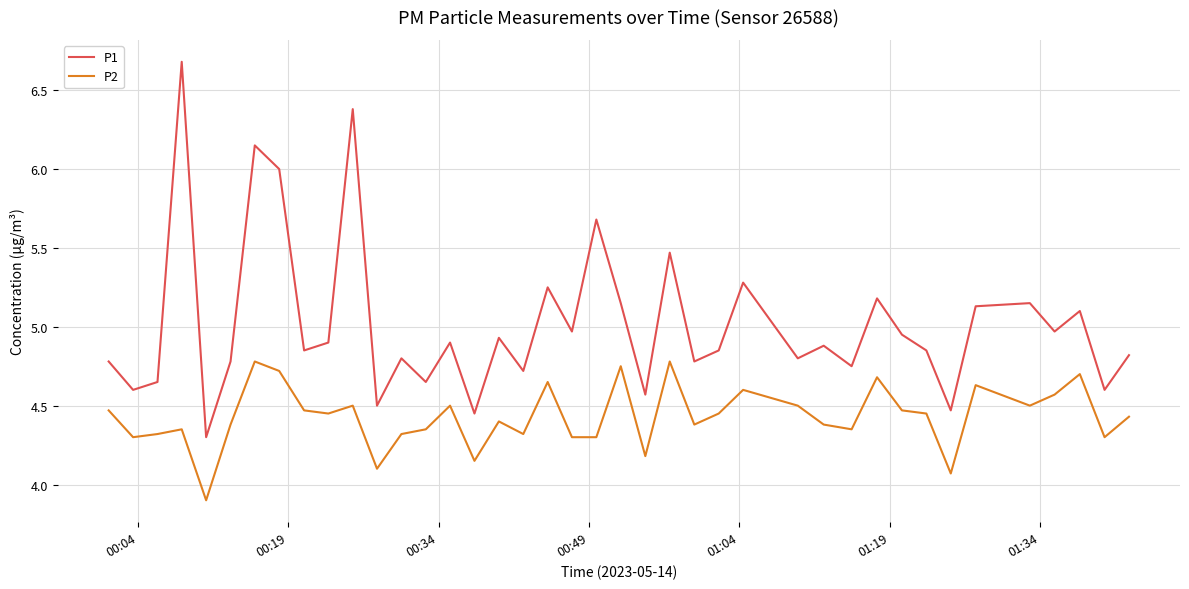

Which series has the largest total across all categories?

P1